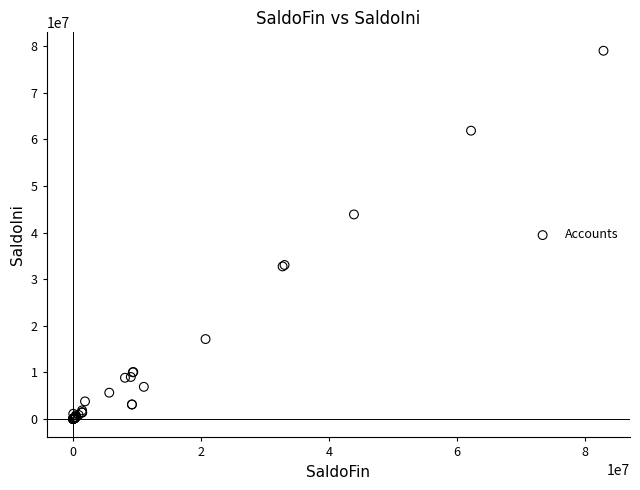

What Y value in the scatter plot is closest to 39519662?

43904937.3